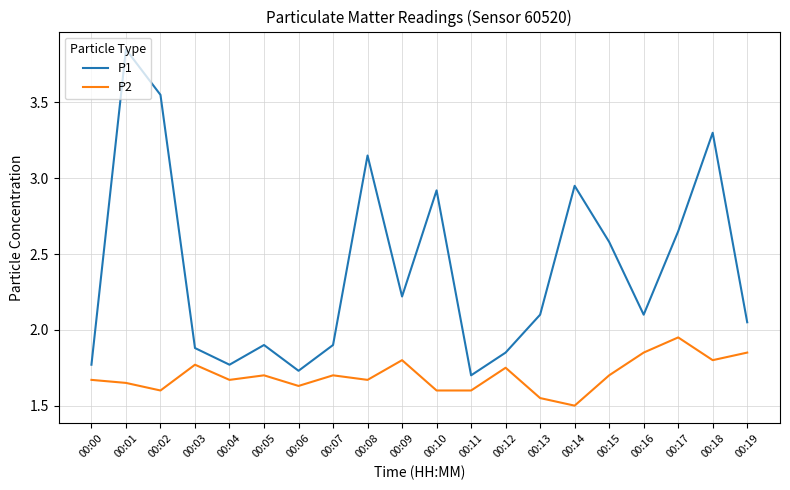

Rank the series by their average value, from lowest to highest.

P2, P1